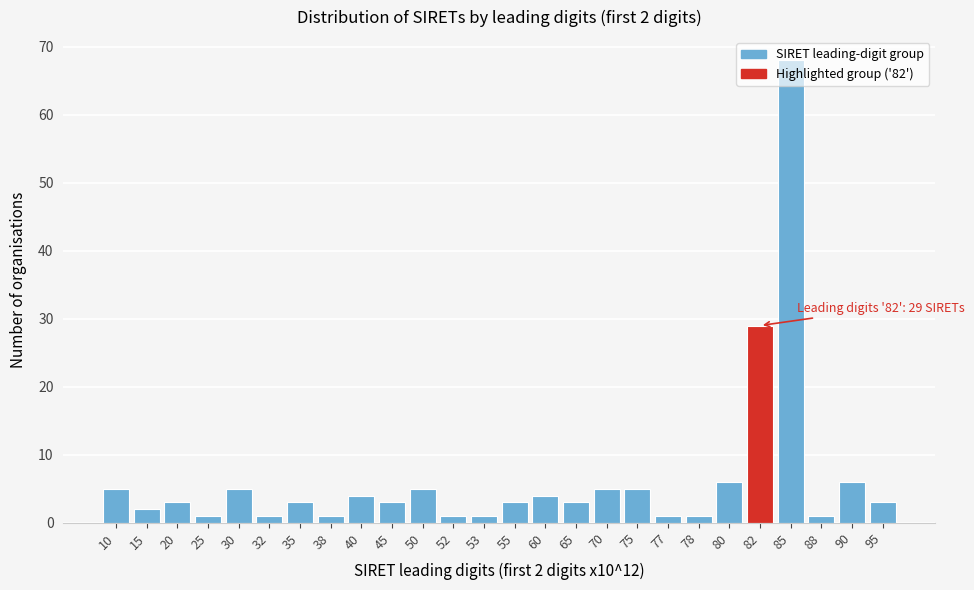

Approximately how many times larger is the value at 82 compared to 60?

7.2